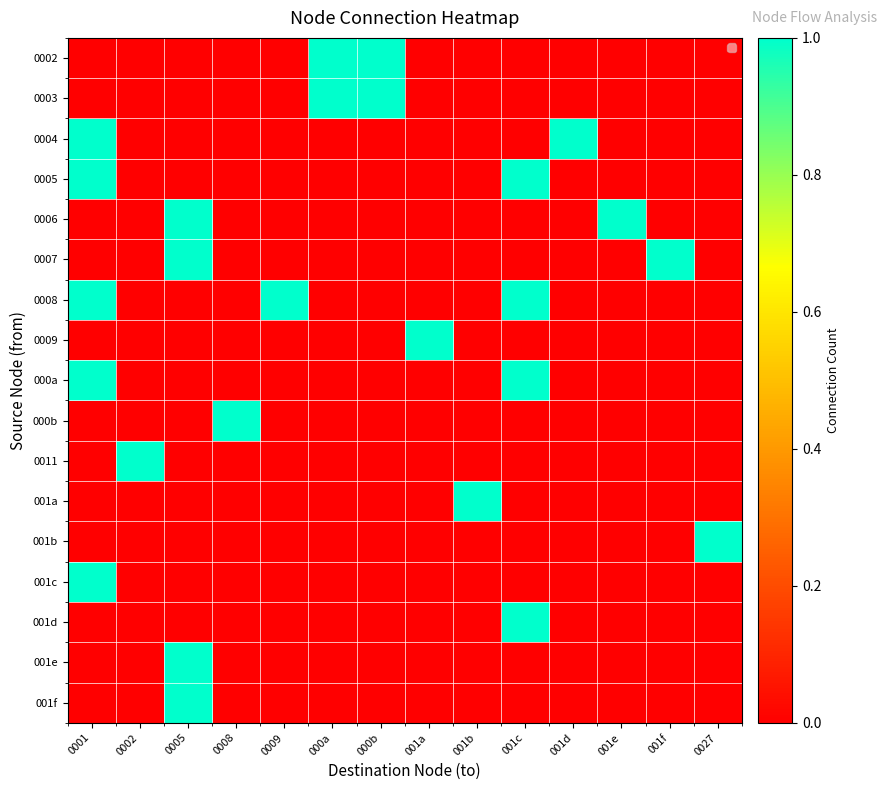

At which category does the chart reach its minimum across all series?

0001